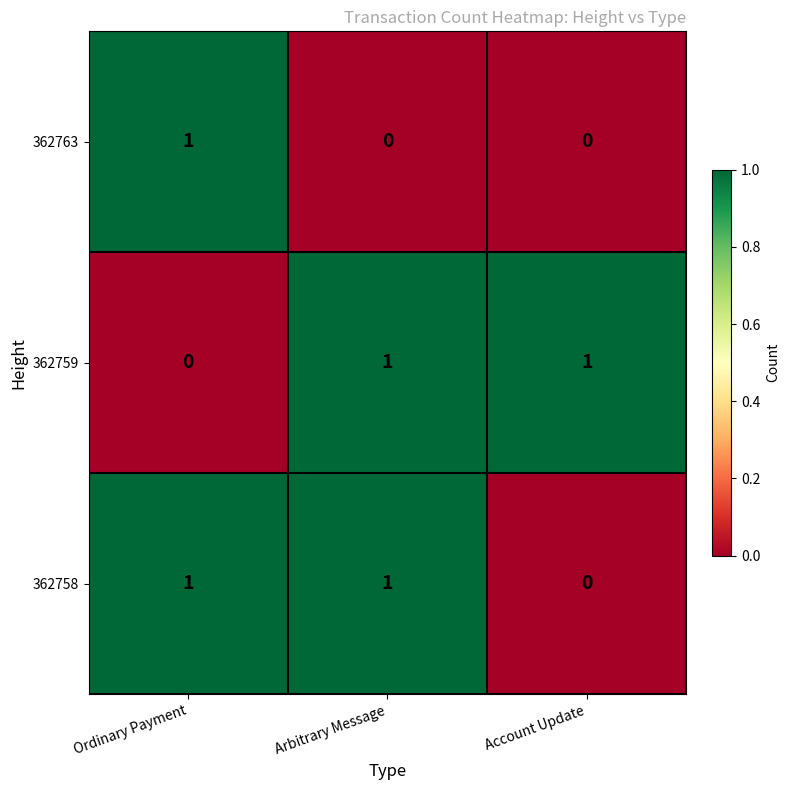

At how many categories does at least one series exceed 0?

3